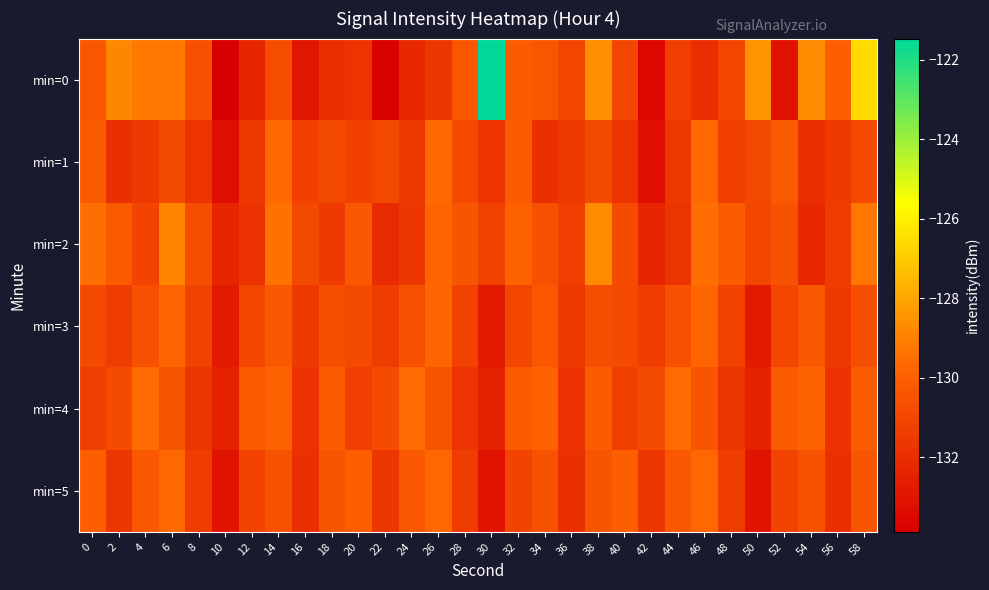

What is the minimum value shown in the chart?

-133.9